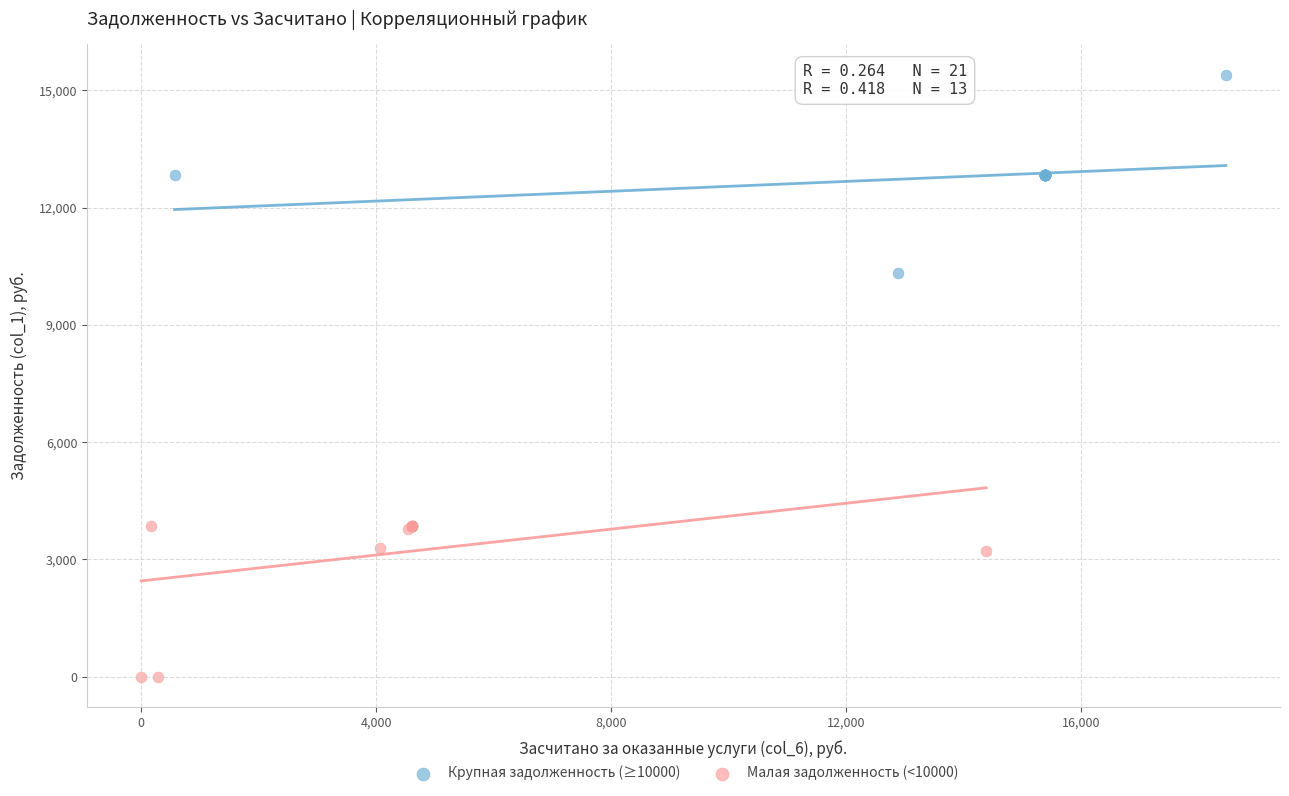

Which series contains the lowest Y value?

Малая задолженность (<10000)